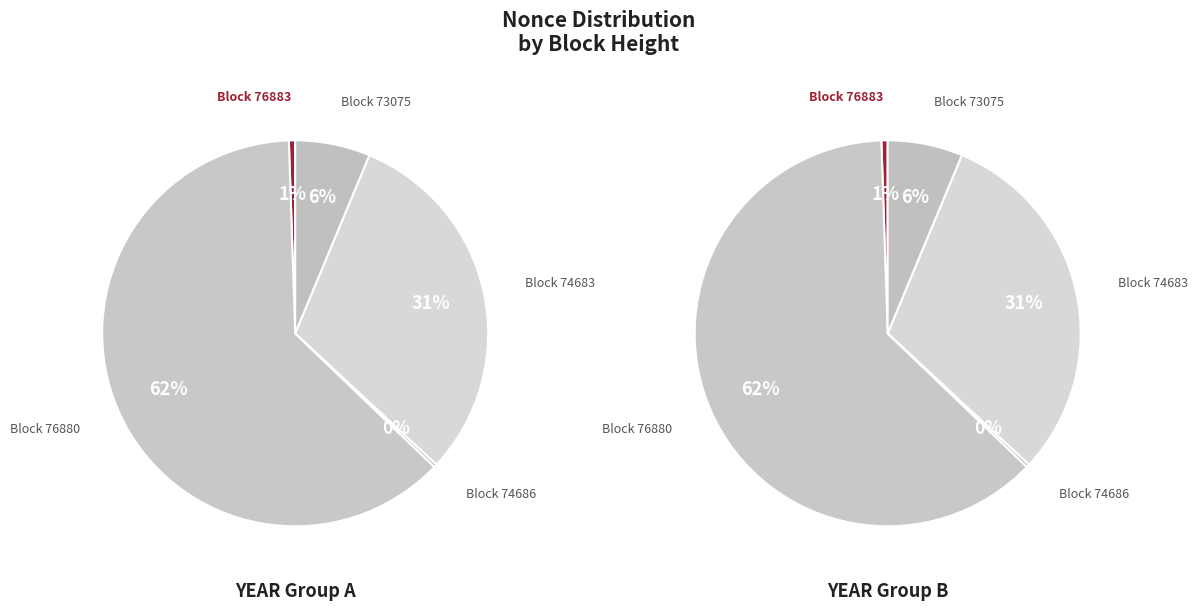

To the nearest percent, what is the combined percentage of 76883 and 76880?

63%